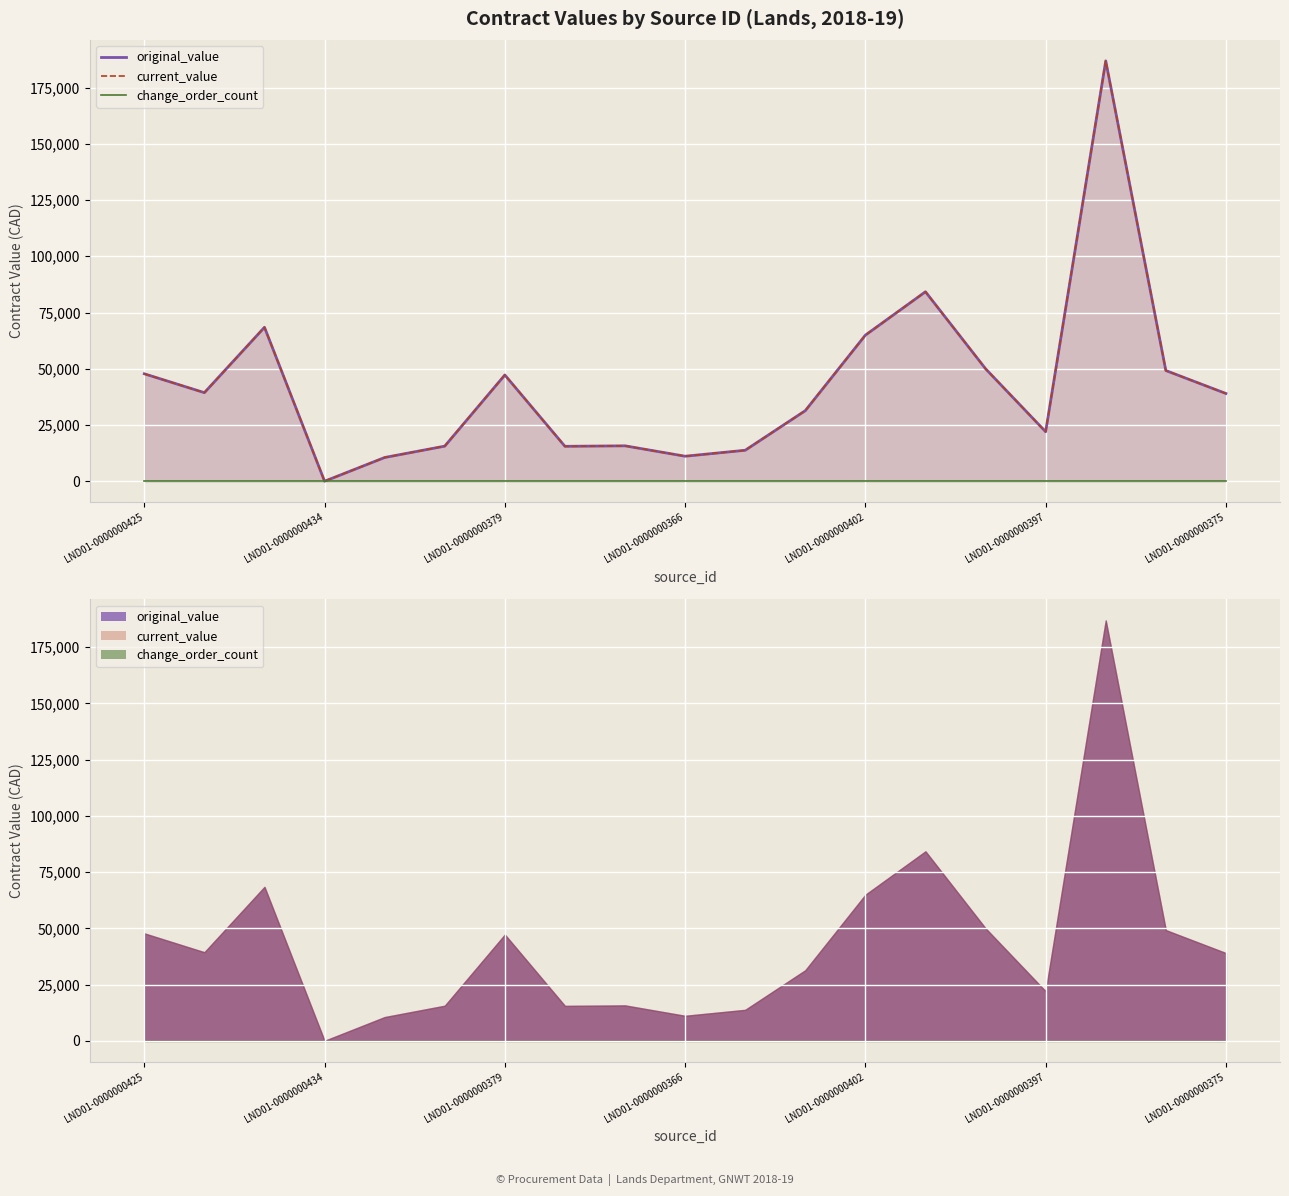

True or false: current_value has more than 1 points higher than both neighbors.

True